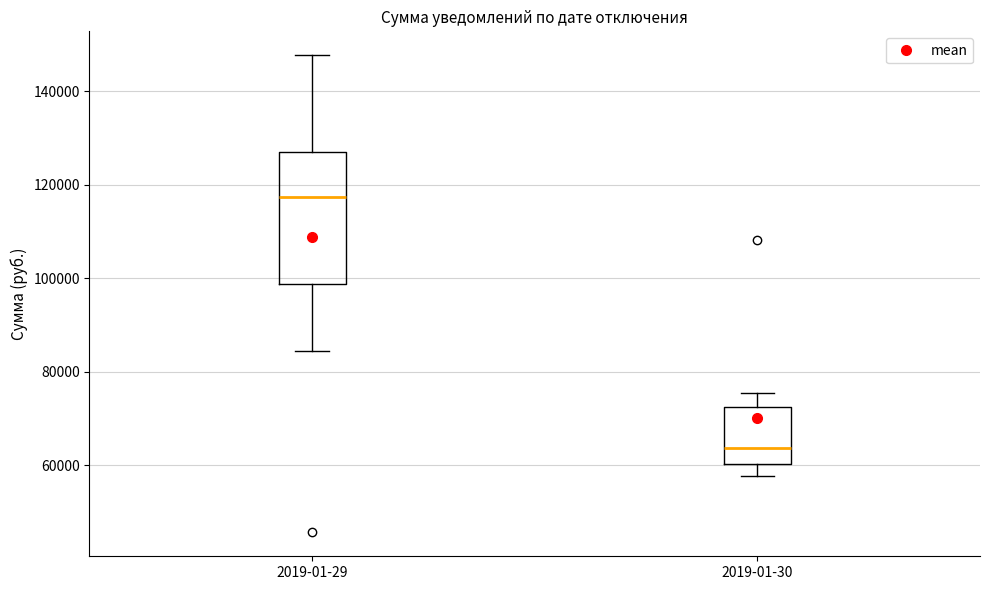

Reading left to right, read every box against the y-axis: the position of its median line, the range the box covers, and the ends of its whiskers. The values are not printed on the chart, so give them approximately, as read against the axis.

2019-01-29: median 118000, box 98000 to 128000, whiskers 84000 to 148000
2019-01-30: median 64000, box 60000 to 72000, whiskers 58000 to 76000